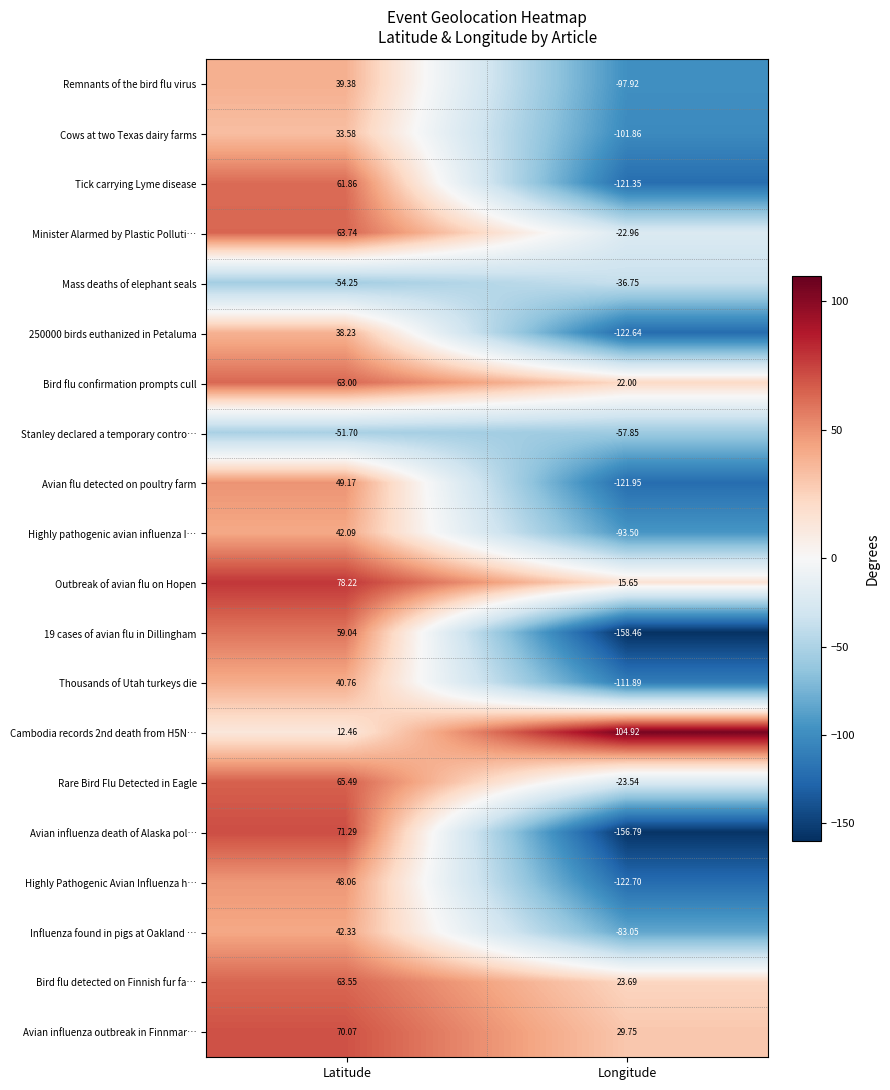

Which category has the highest value in the Thousands of Utah turkeys die series?

Latitude